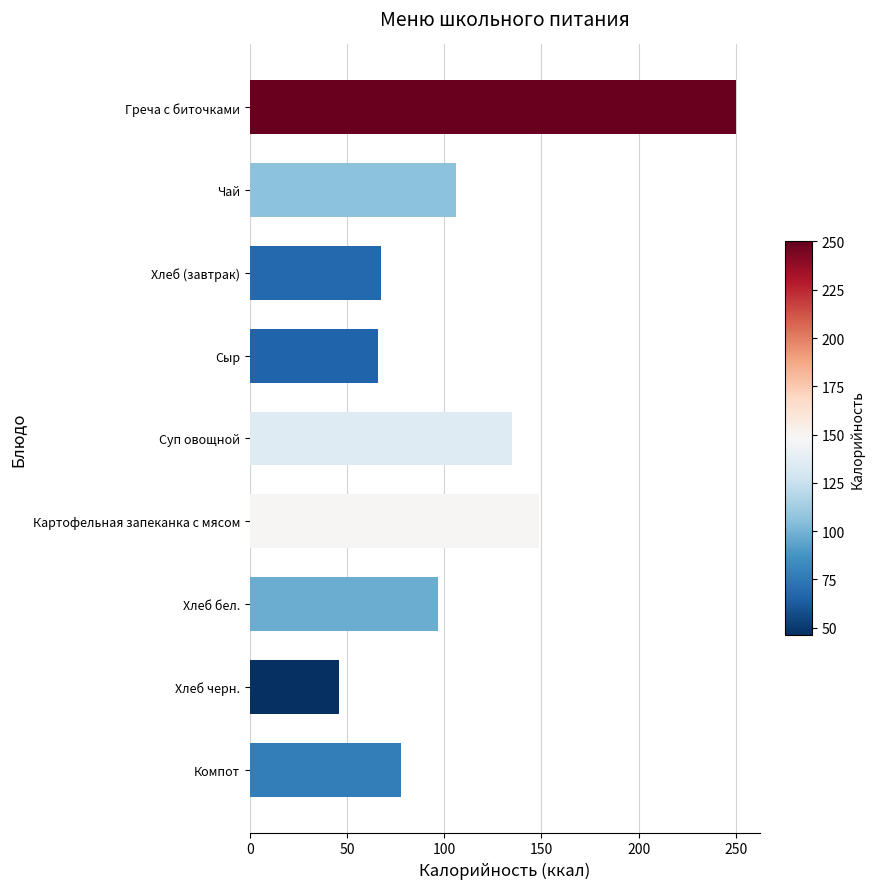

Count the number of categories in the chart.

9